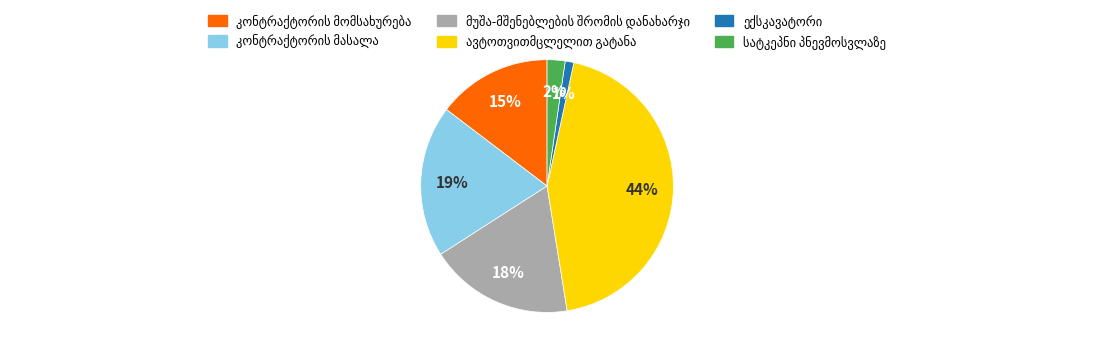

To the nearest percent, what is the average slice percentage?

17%